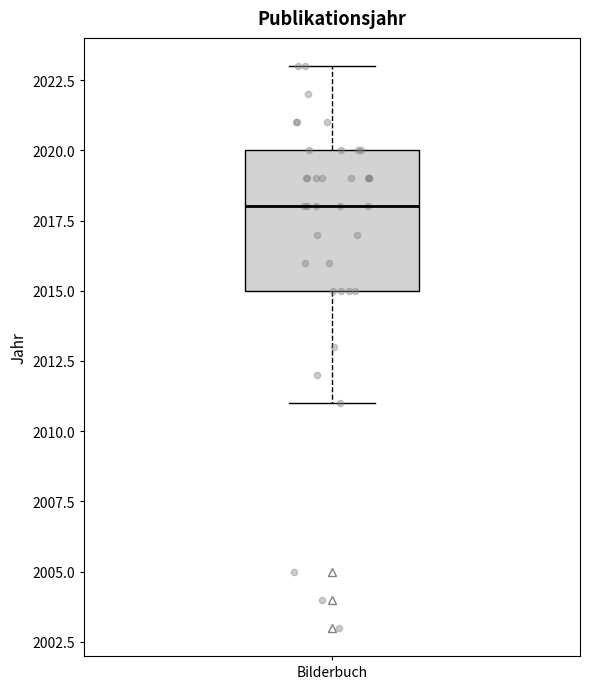

Transcribe this box plot: give where the median line is, the range the box spans, and where the two whiskers end, as read against the y-axis. The values are not printed on the chart, so give them approximately, as read against the axis.

median 2018, box 2015 to 2020, whiskers 2011 to 2023